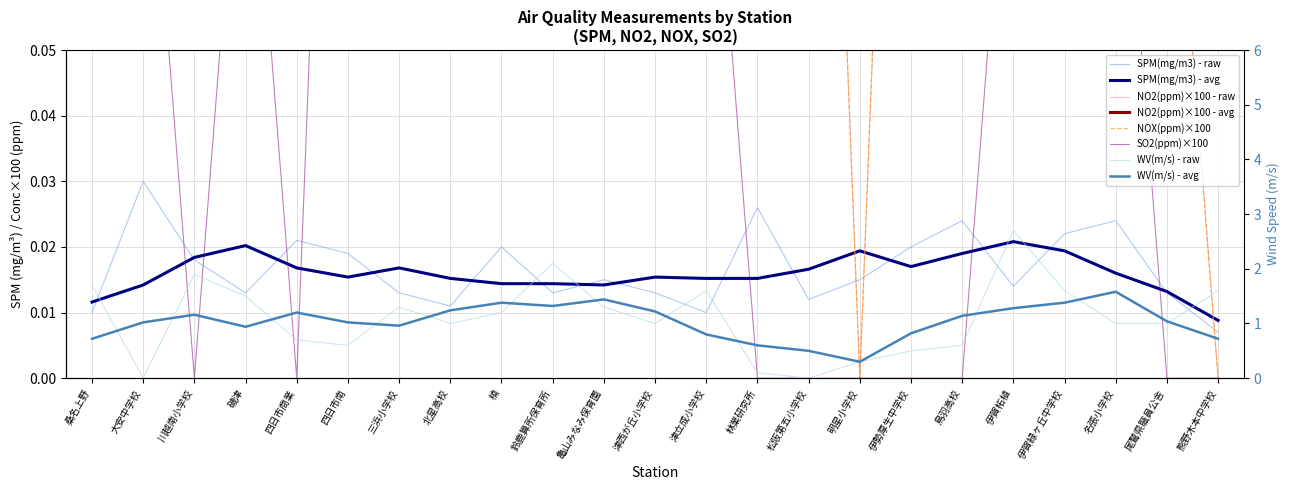

What is the difference between the SO2(ppm) values at 鳥羽高校 and 楠?

0.5